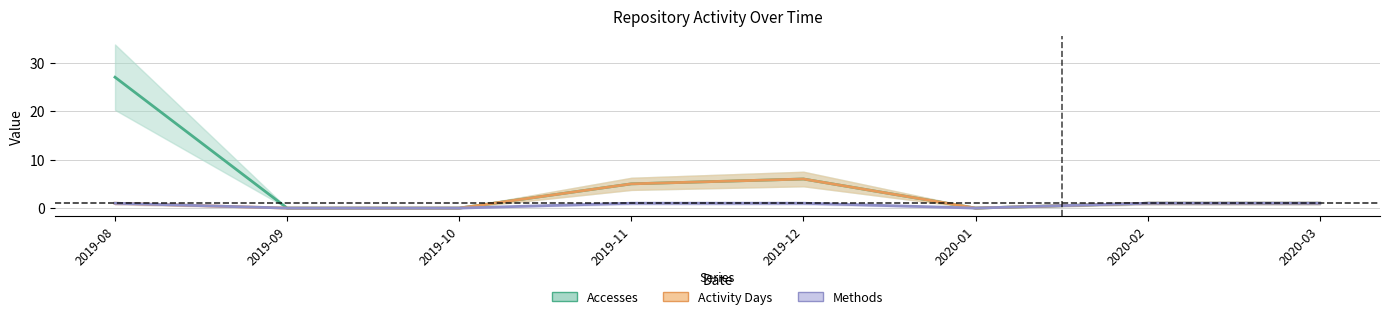

True or false: Activity Days has a value of 6 at 2019-12.

True